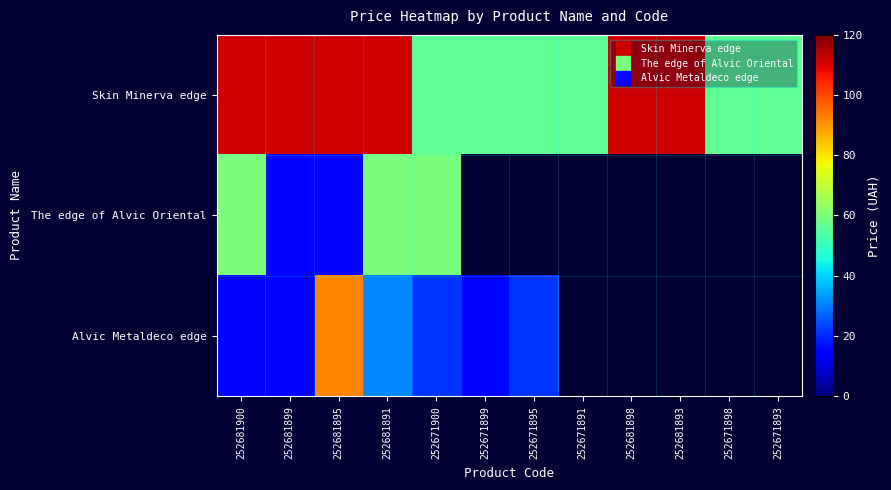

Where does the Alvic Metaldeco edge series first go above 92?

252681895